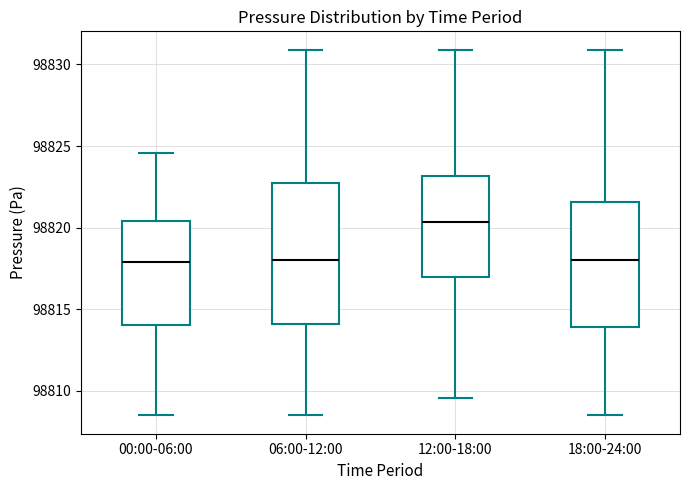

Reading left to right, transcribe this box plot: for each box, give where its median line is, the range the box spans, and where its two whiskers end, as read against the y-axis. The values are not printed on the chart, so give them approximately, as read against the axis.

00:00-06:00: median 98818.0, box 98814.0 to 98820.5, whiskers 98808.5 to 98824.5
06:00-12:00: median 98818.0, box 98814.0 to 98823.0, whiskers 98808.5 to 98831.0
12:00-18:00: median 98820.5, box 98817.0 to 98823.0, whiskers 98809.5 to 98831.0
18:00-24:00: median 98818.0, box 98814.0 to 98821.5, whiskers 98808.5 to 98831.0